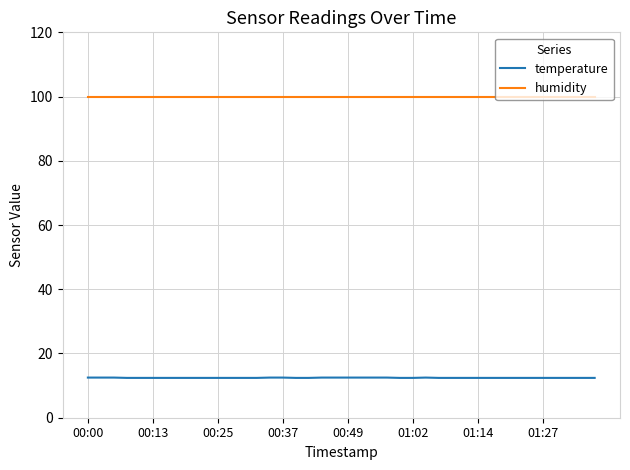

How many categories are shown in the chart?

40